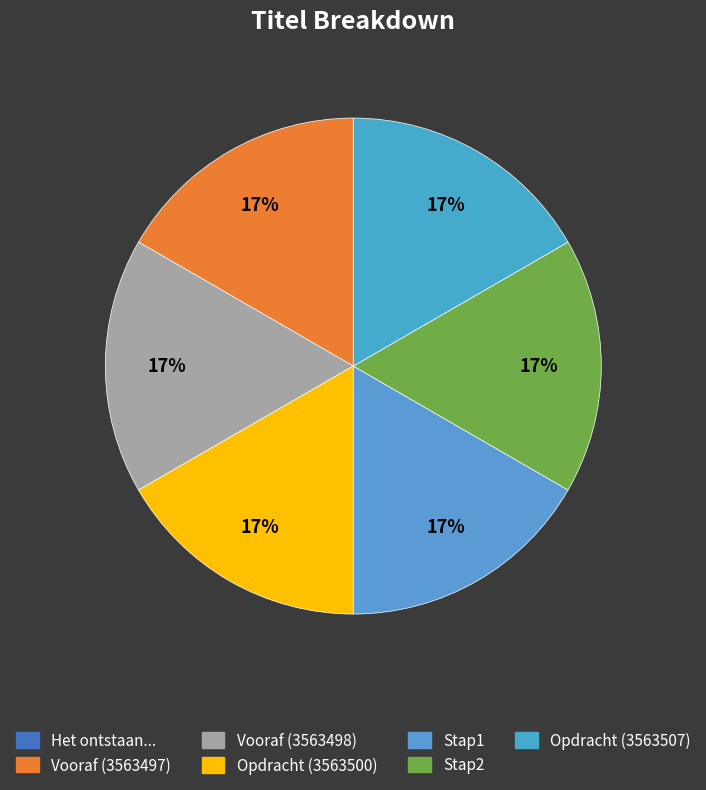

The Stap2 slice represents 17% of the pie. True or false?

True